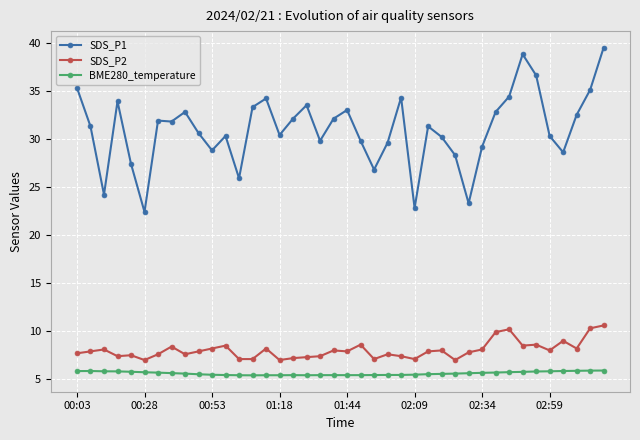

What is the value of the SDS_P2 point at the 16th from the left?

7.0